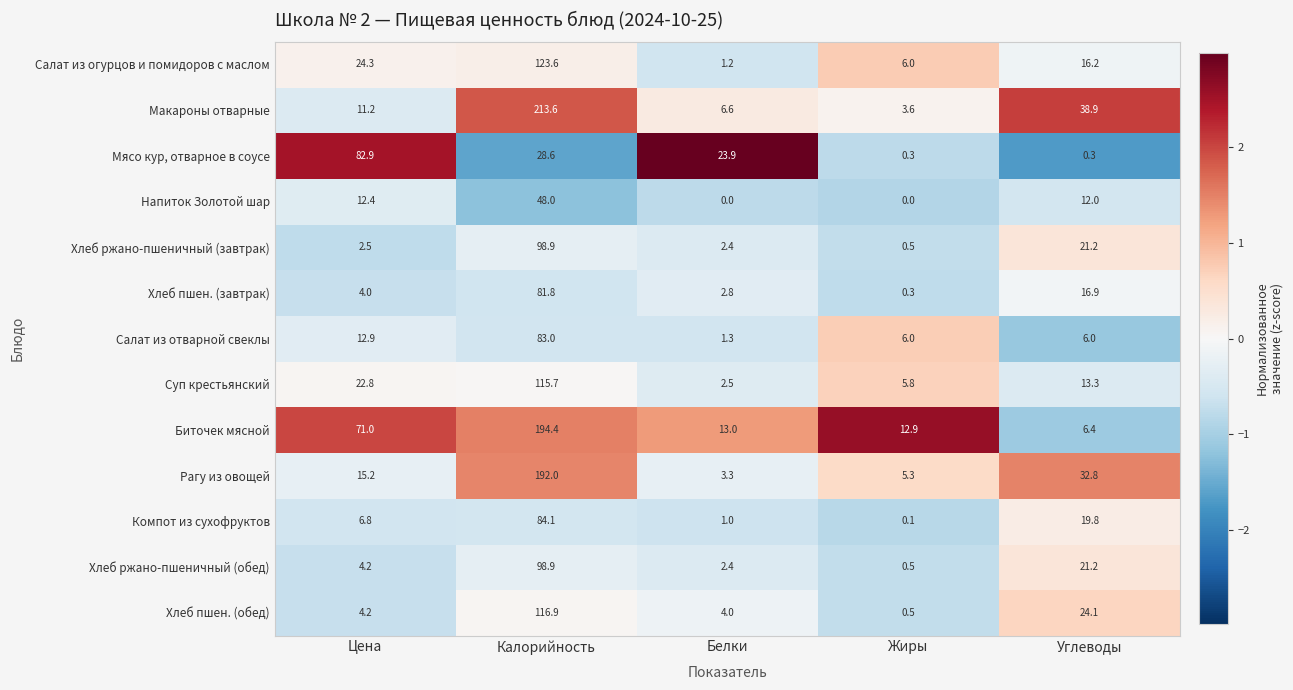

How many data points does each series have?

5